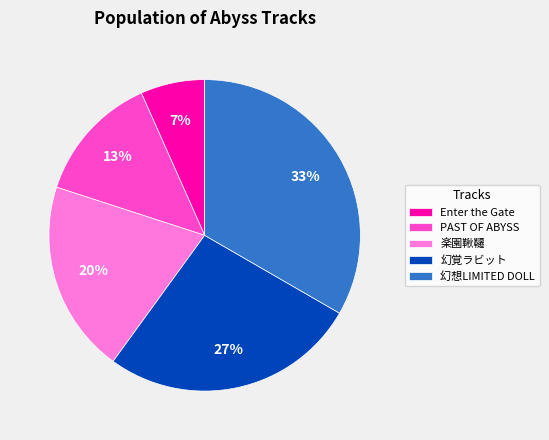

True or false: 楽園鞦韆 accounts for 35% of the total.

False